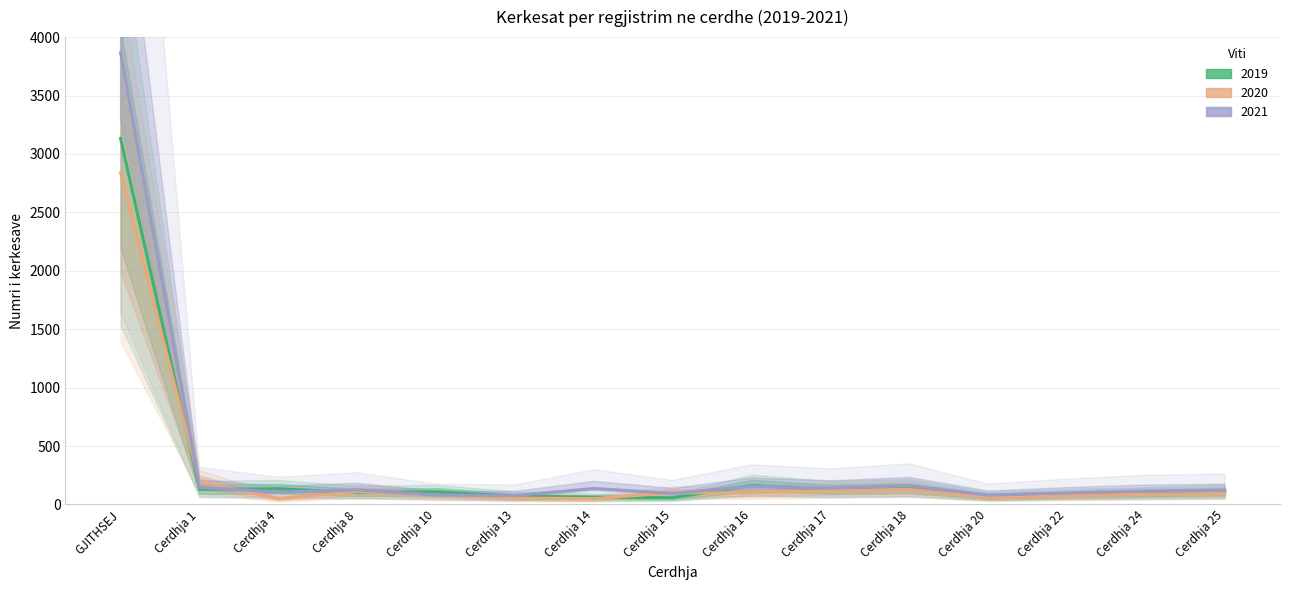

Where does the 2020 series first go above 95?

GJITHSEJ